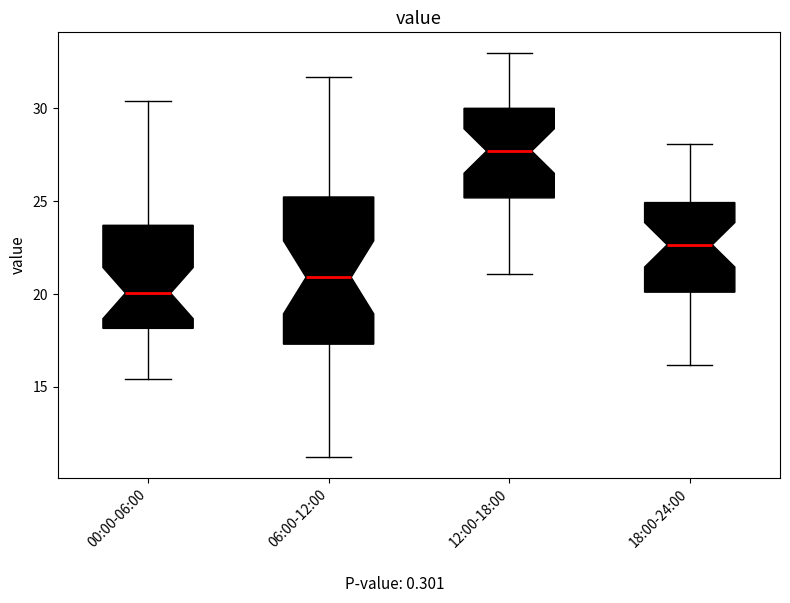

Where does the upper whisker of the box for 06:00-12:00 end on the y-axis? The values are not printed on the chart, so give them approximately, as read against the axis.

31.5